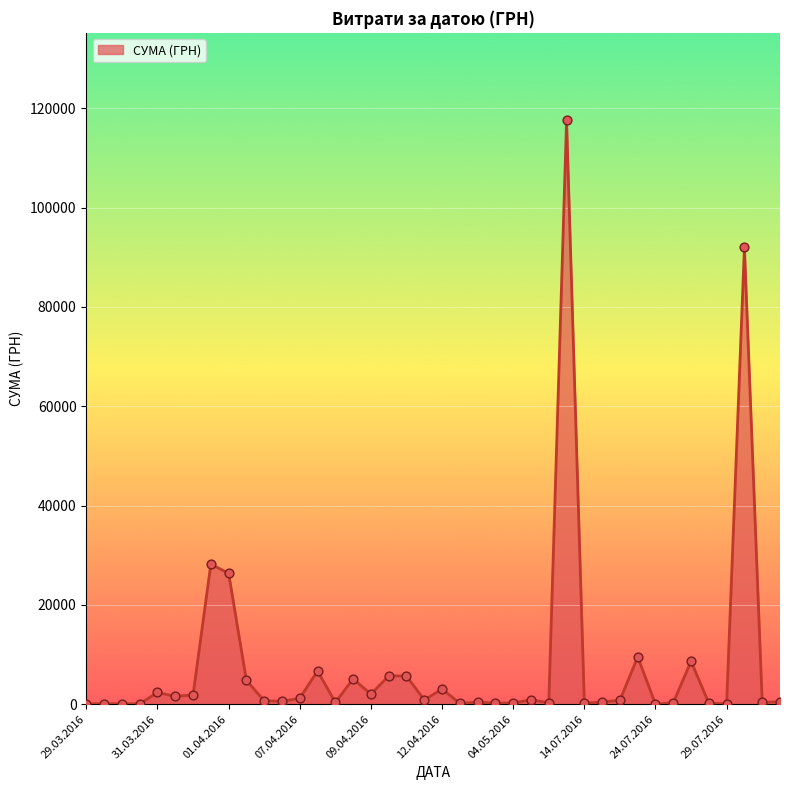

What is the difference between the maximum and minimum values?

117557.6